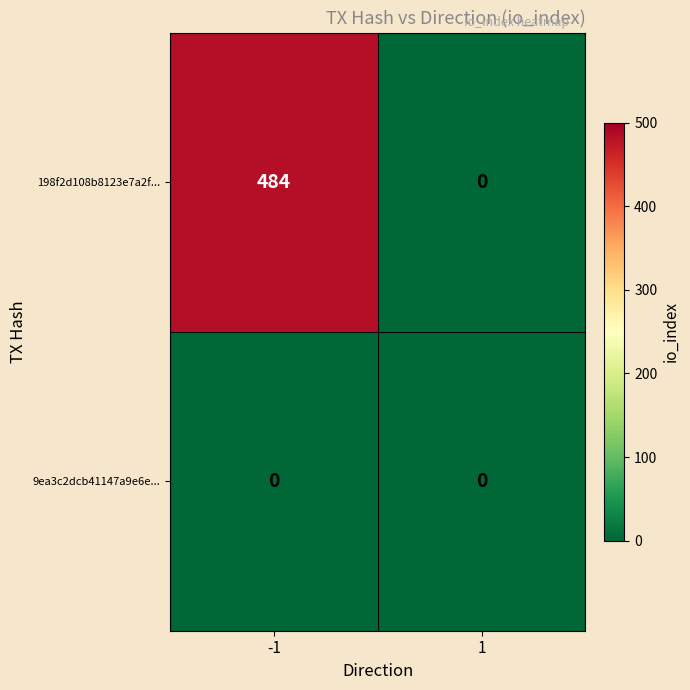

At which category is the sum across all series the highest?

-1